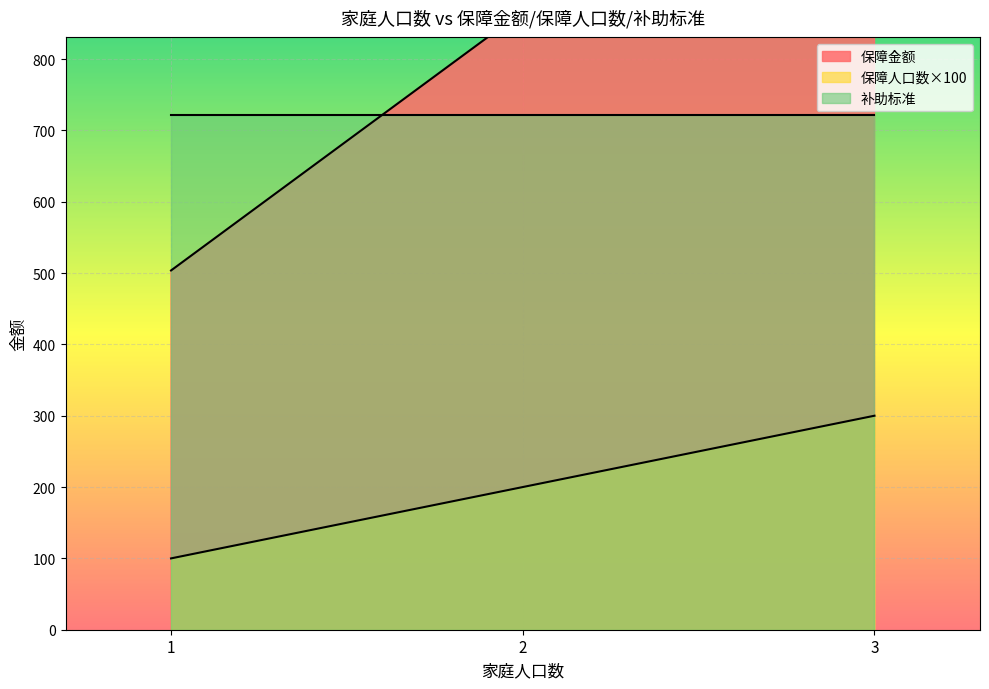

What is the difference between the maximum and minimum values in the 保障金额 series?

1133